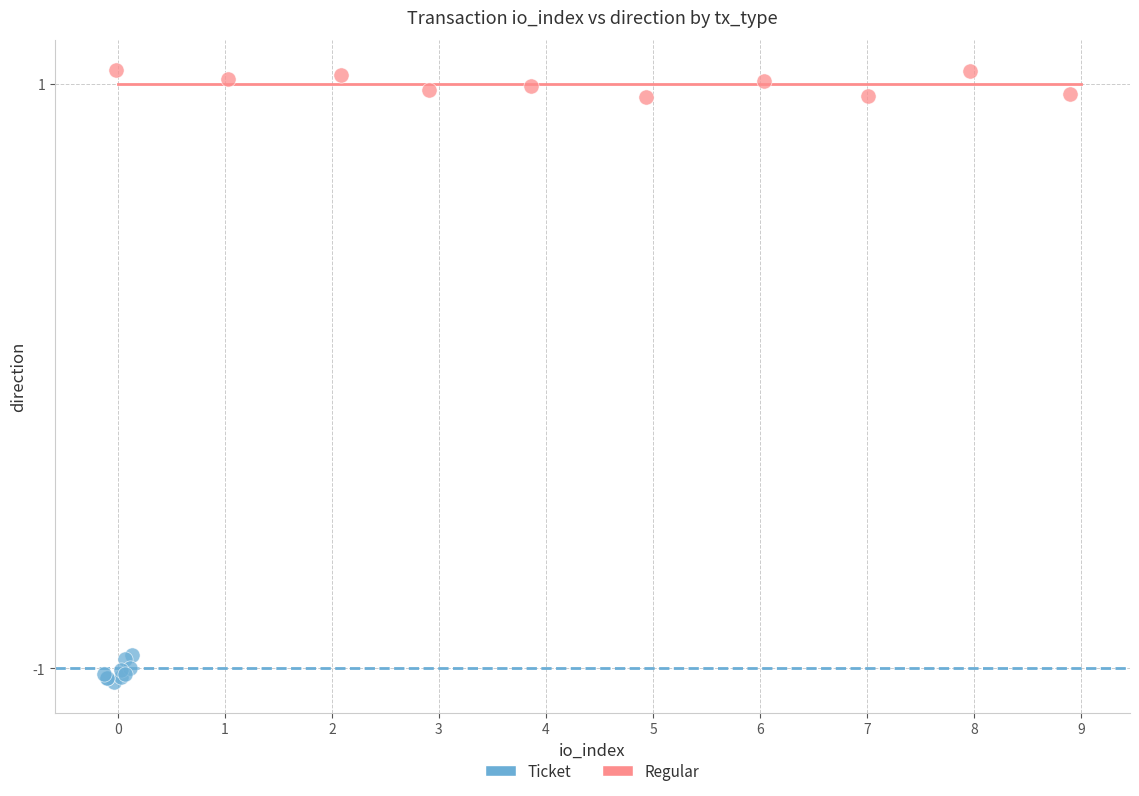

Which series contains the highest Y value?

Regular